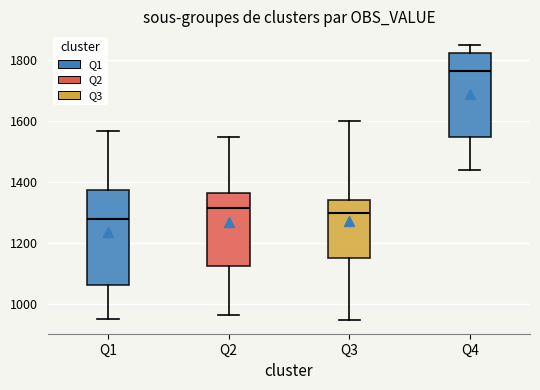

Reading left to right, read every box against the y-axis: the position of its median line, the range the box covers, and the ends of its whiskers. The values are not printed on the chart, so give them approximately, as read against the axis.

Q1: median 1280, box 1060 to 1380, whiskers 960 to 1560
Q2: median 1320, box 1120 to 1360, whiskers 960 to 1540
Q3: median 1300, box 1160 to 1340, whiskers 940 to 1600
Q4: median 1760, box 1540 to 1820, whiskers 1440 to 1840